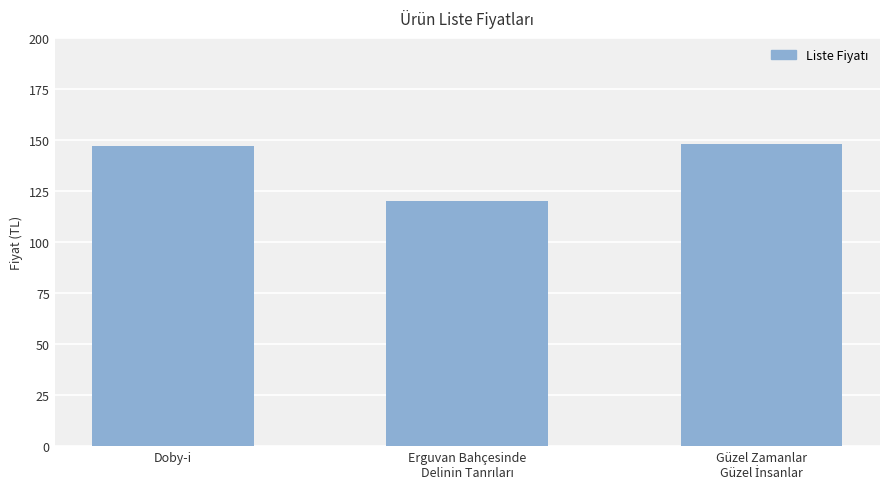

Is it true that the value at Doby-i is 68?

False